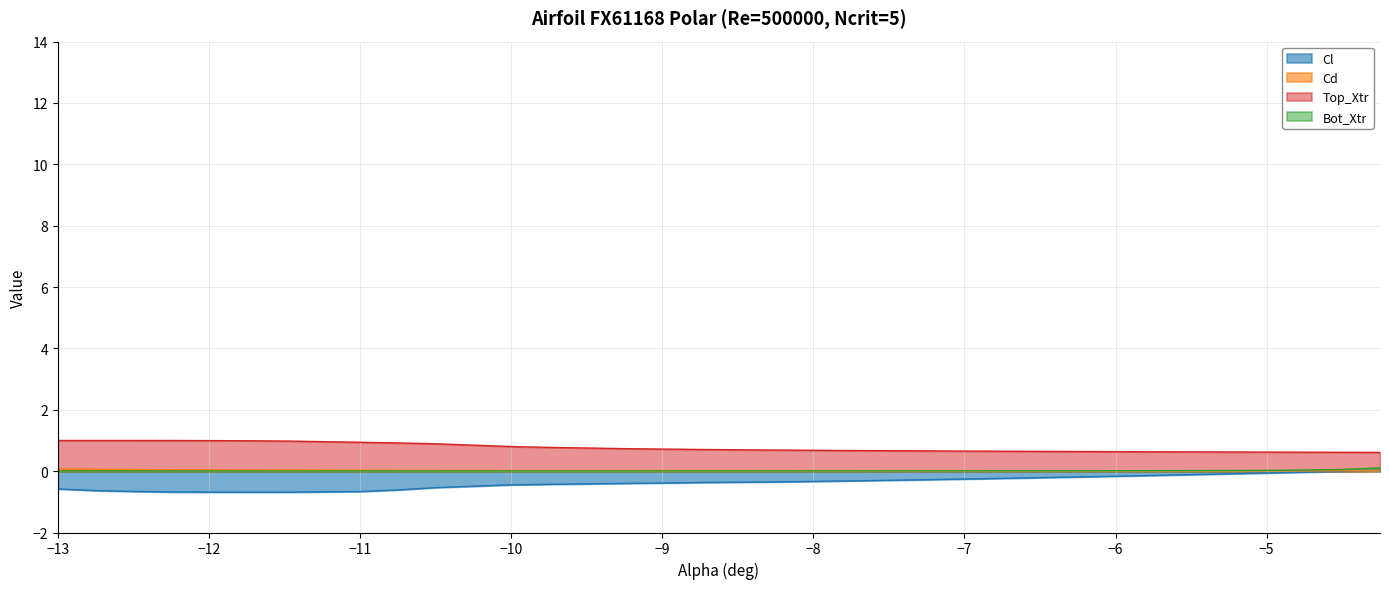

True or false: Cl and Top_Xtr cross at least once.

False